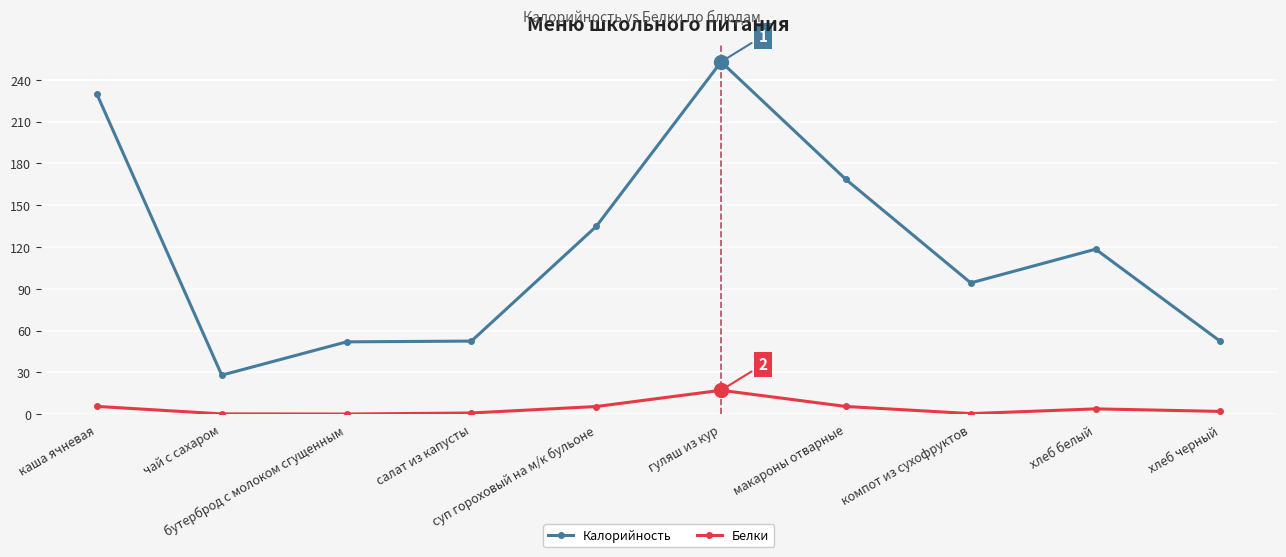

What is the sum of all Калорийность values?

1182.9